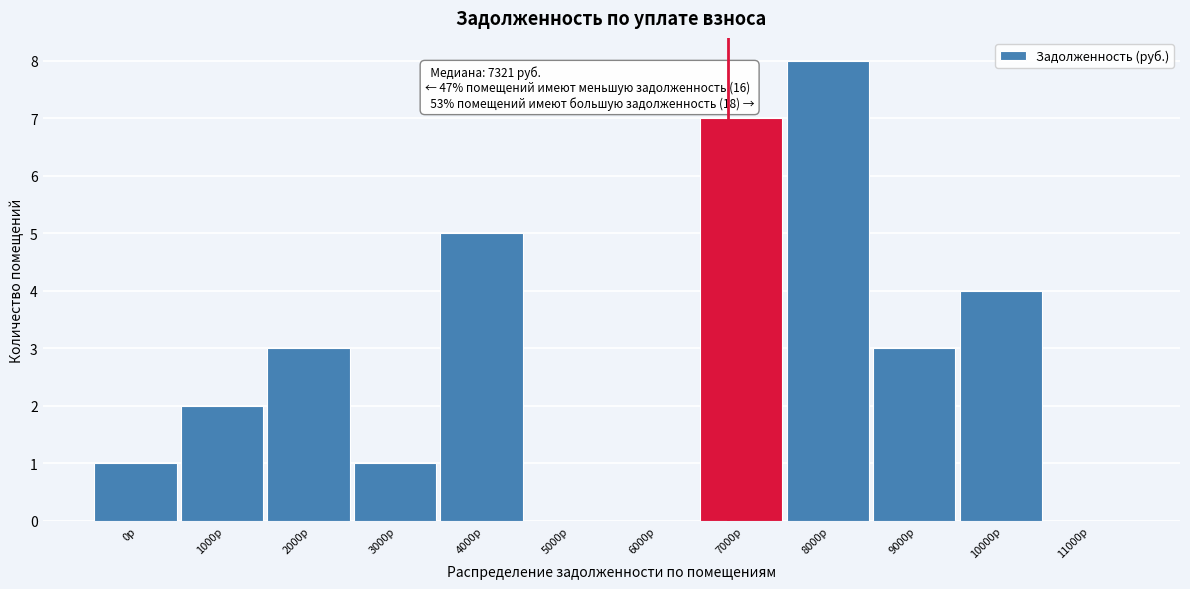

Reading right to left, what are all the values shown in this chart?

11000р=0	10000р=4	9000р=3	8000р=8	7000р=7	6000р=0	5000р=0	4000р=5	3000р=1	2000р=3	1000р=2	0р=1